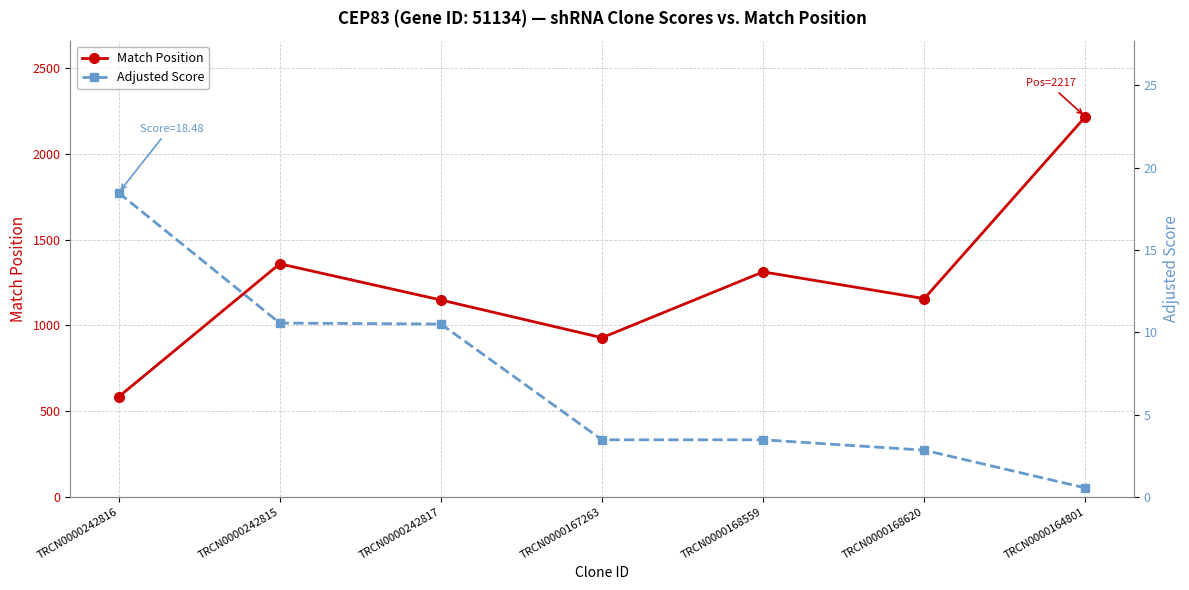

Reading right to left, what are all the values shown in this chart?

Match Position: TRCN0000164801=2217.0	TRCN0000168620=1156.0	TRCN0000168559=1312.0	TRCN0000167263=928.0	TRCN0000242817=1148.0	TRCN0000242815=1359.0	TRCN0000242816=583.0
Adjusted Score: TRCN0000164801=0.5	TRCN0000168620=2.8	TRCN0000168559=3.5	TRCN0000167263=3.5	TRCN0000242817=10.5	TRCN0000242815=10.6	TRCN0000242816=18.5